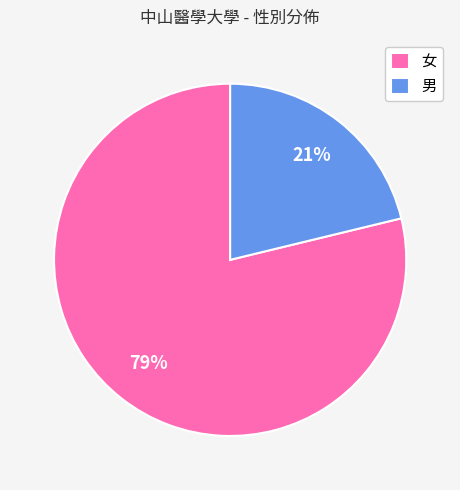

Combined, do 女 and 男 account for over 50%?

Yes